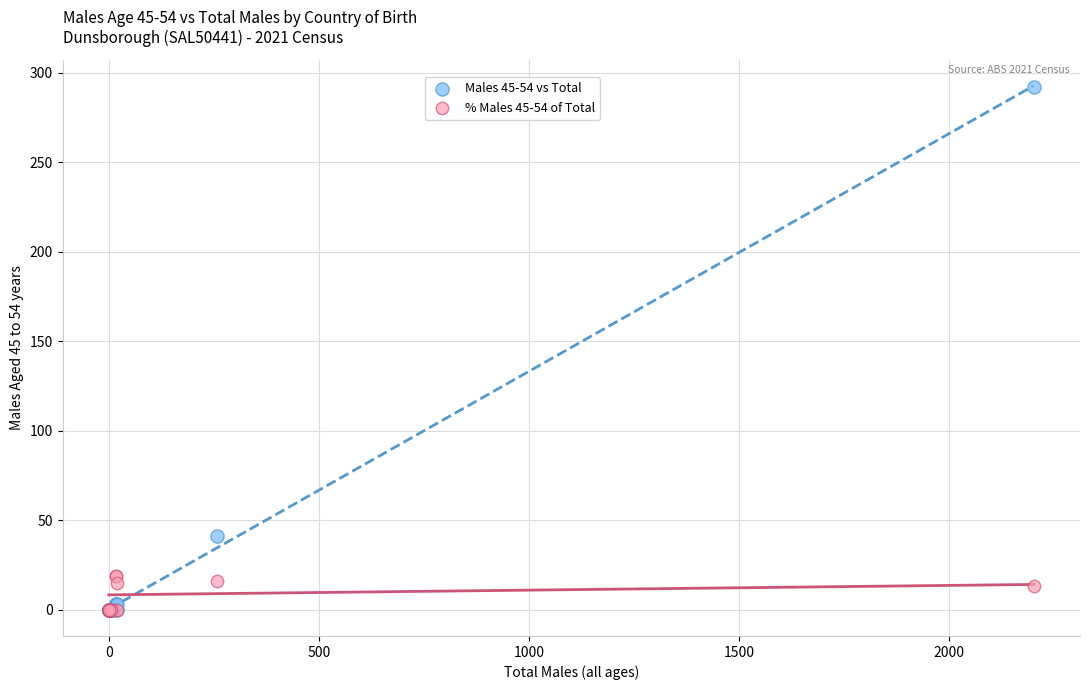

Which series has the largest Y range (max minus min)?

Males 45-54 vs Total